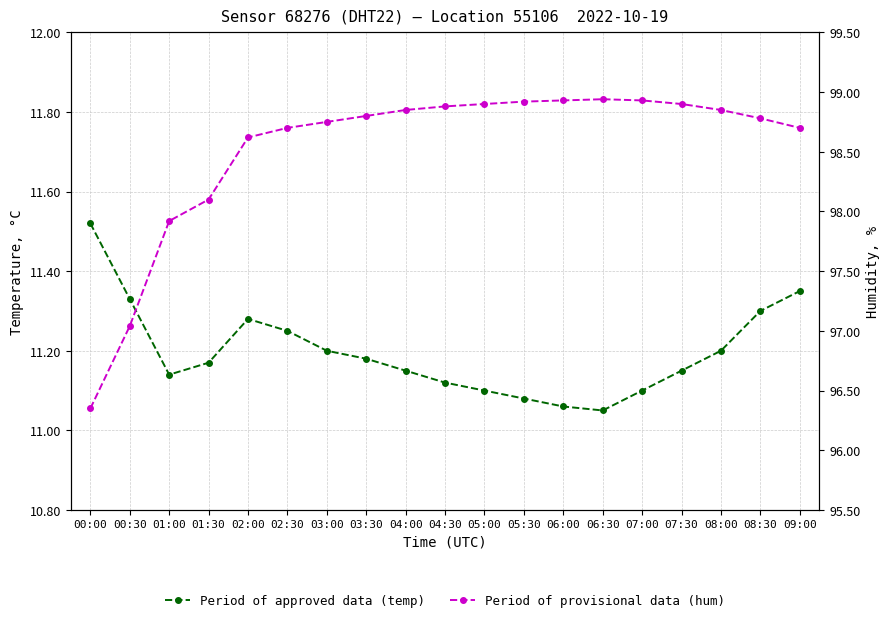

How many data points does each series have?

19